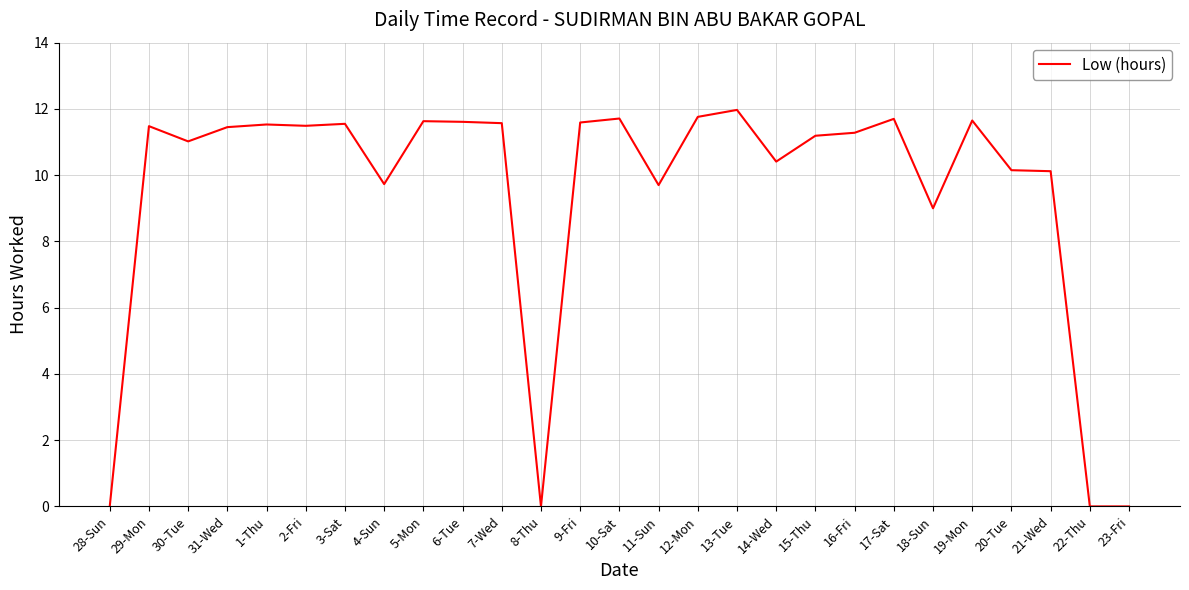

What is the difference between the maximum and minimum values?

12.0